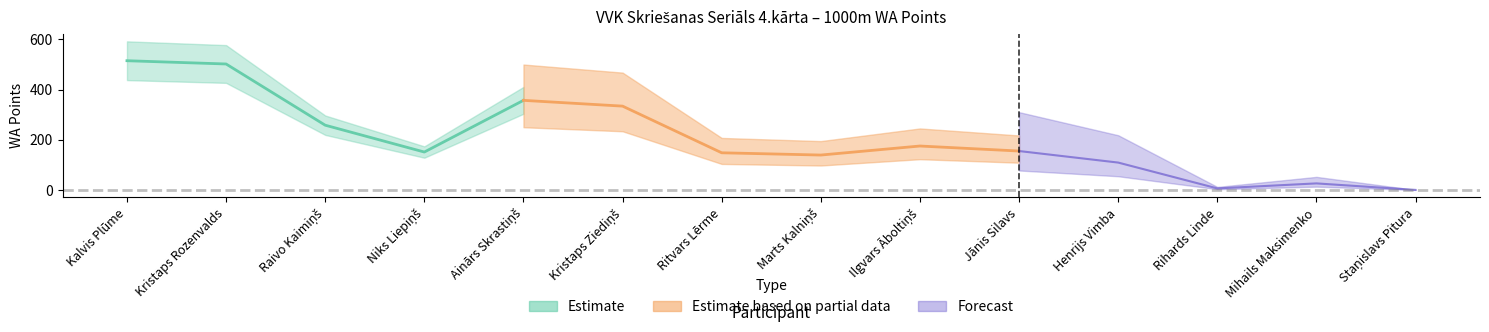

Reading left to right, transcribe all the data shown in this chart.

Estimate: Kalvis Plūme=515	Kristaps Rozenvalds=502	Raivo Kaimiņš=258	Niks Liepiņš=151	Ainārs Skrastiņš=357	Kristaps Ziediņš=334	Ritvars Lērme=148	Marts Kalniņš=139	Ilgvars Āboltiņš=175	Jānis Silavs=155	Henrijs Vimba=109	Rihards Linde=6	Mihails Maksimenko=26	Staņislavs Pitura=0
Estimate based on partial data: Kalvis Plūme=515	Kristaps Rozenvalds=502	Raivo Kaimiņš=258	Niks Liepiņš=151	Ainārs Skrastiņš=357	Kristaps Ziediņš=334	Ritvars Lērme=148	Marts Kalniņš=139	Ilgvars Āboltiņš=175	Jānis Silavs=155	Henrijs Vimba=109	Rihards Linde=6	Mihails Maksimenko=26	Staņislavs Pitura=0
Forecast: Kalvis Plūme=515	Kristaps Rozenvalds=502	Raivo Kaimiņš=258	Niks Liepiņš=151	Ainārs Skrastiņš=357	Kristaps Ziediņš=334	Ritvars Lērme=148	Marts Kalniņš=139	Ilgvars Āboltiņš=175	Jānis Silavs=155	Henrijs Vimba=109	Rihards Linde=6	Mihails Maksimenko=26	Staņislavs Pitura=0